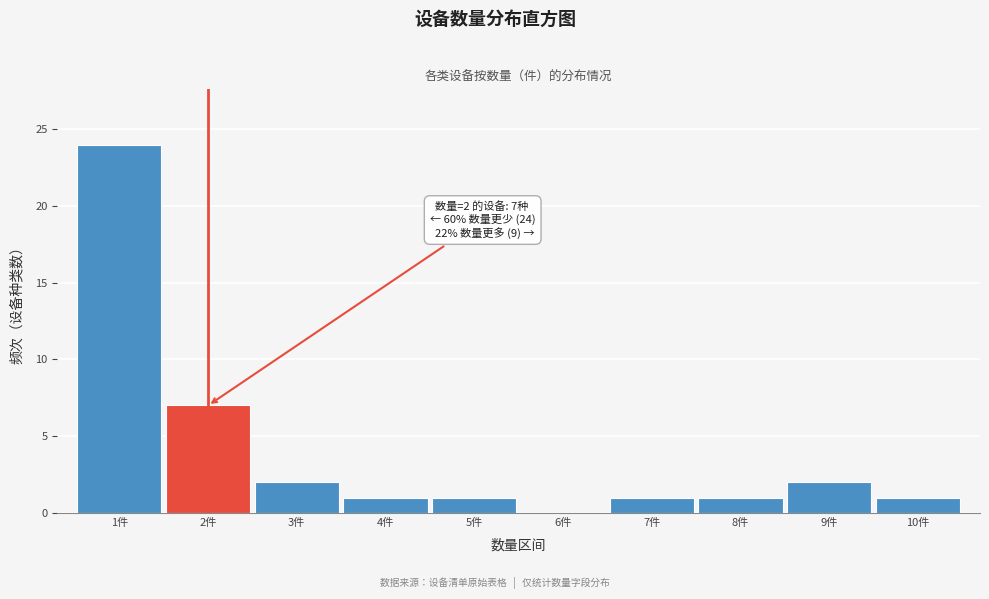

Which range on the x-axis has the tallest bar?

0.5 to 1.5